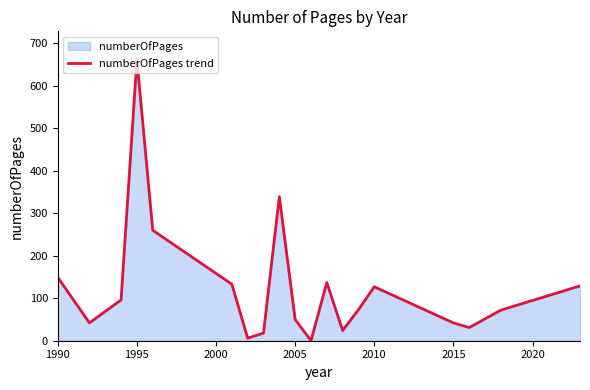

True or false: there are more than 2 points higher than both neighbors.

True